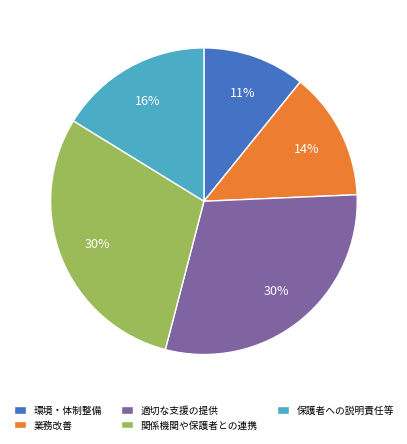

Approximately how many times larger is the value at 適切な支援の提供 compared to 関係機関や保護者との連携?

1.0